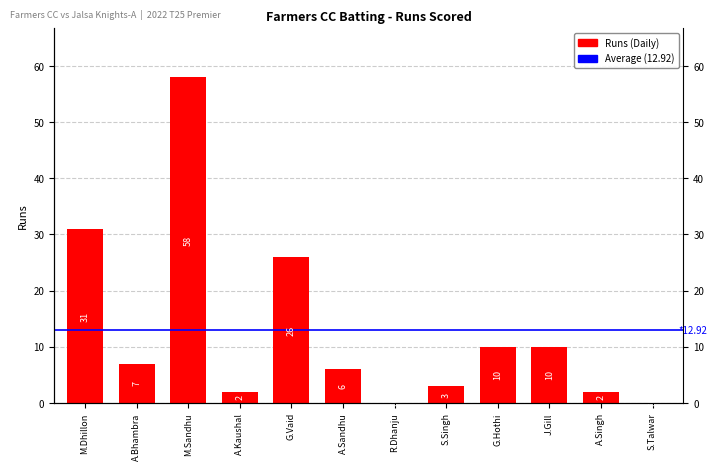

What is the change in value from M.Dhillon to R.Dhanju?

-31